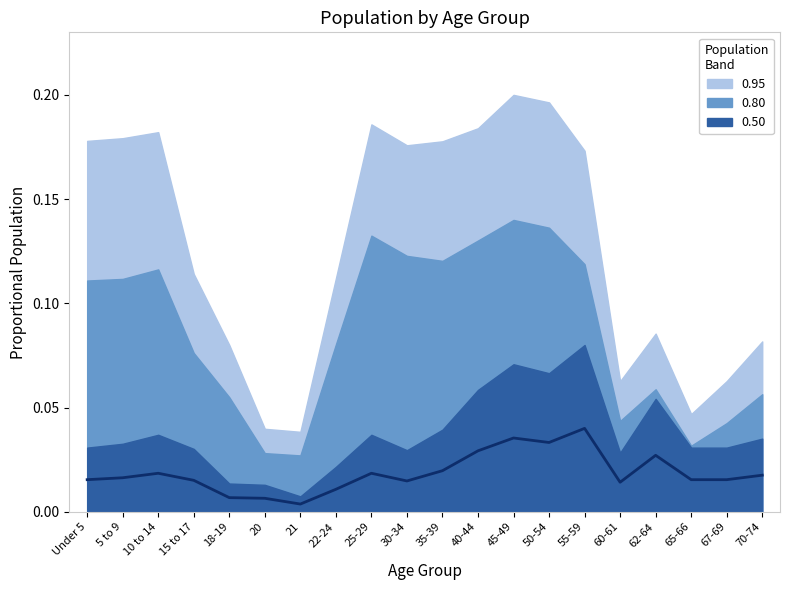

Where is the first local maximum?

10 to 14